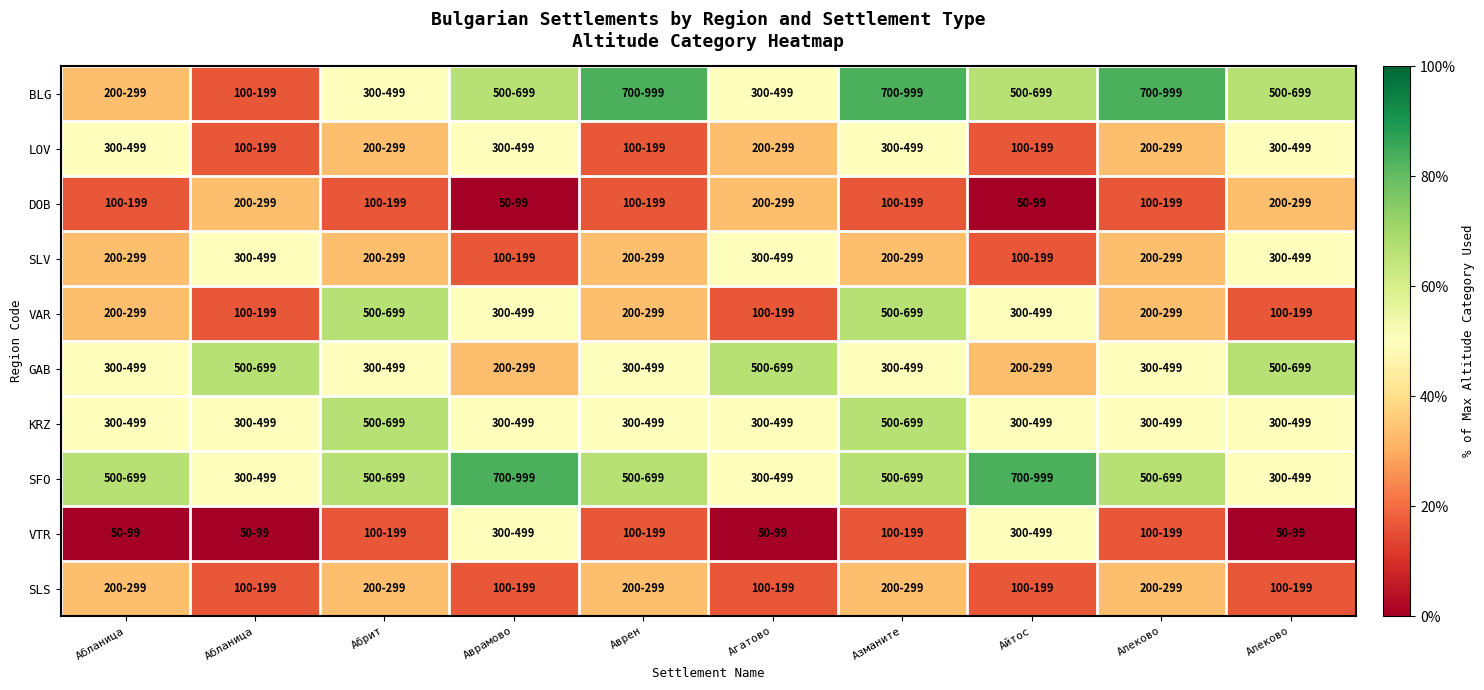

Reading left to right, what are all the values shown in this chart?

BLG: Абланица=33.3	Абланица=16.7	Абрит=50.0	Аврамово=66.7	Аврен=83.3	Агатово=50.0	Азманите=83.3	Айтос=66.7	Алеково=83.3	Алеково=66.7
LOV: Абланица=50.0	Абланица=16.7	Абрит=33.3	Аврамово=50.0	Аврен=16.7	Агатово=33.3	Азманите=50.0	Айтос=16.7	Алеково=33.3	Алеково=50.0
DOB: Абланица=16.7	Абланица=33.3	Абрит=16.7	Аврамово=0.0	Аврен=16.7	Агатово=33.3	Азманите=16.7	Айтос=0.0	Алеково=16.7	Алеково=33.3
SLV: Абланица=33.3	Абланица=50.0	Абрит=33.3	Аврамово=16.7	Аврен=33.3	Агатово=50.0	Азманите=33.3	Айтос=16.7	Алеково=33.3	Алеково=50.0
VAR: Абланица=33.3	Абланица=16.7	Абрит=66.7	Аврамово=50.0	Аврен=33.3	Агатово=16.7	Азманите=66.7	Айтос=50.0	Алеково=33.3	Алеково=16.7
GAB: Абланица=50.0	Абланица=66.7	Абрит=50.0	Аврамово=33.3	Аврен=50.0	Агатово=66.7	Азманите=50.0	Айтос=33.3	Алеково=50.0	Алеково=66.7
KRZ: Абланица=50.0	Абланица=50.0	Абрит=66.7	Аврамово=50.0	Аврен=50.0	Агатово=50.0	Азманите=66.7	Айтос=50.0	Алеково=50.0	Алеково=50.0
SFO: Абланица=66.7	Абланица=50.0	Абрит=66.7	Аврамово=83.3	Аврен=66.7	Агатово=50.0	Азманите=66.7	Айтос=83.3	Алеково=66.7	Алеково=50.0
VTR: Абланица=0.0	Абланица=0.0	Абрит=16.7	Аврамово=50.0	Аврен=16.7	Агатово=0.0	Азманите=16.7	Айтос=50.0	Алеково=16.7	Алеково=0.0
SLS: Абланица=33.3	Абланица=16.7	Абрит=33.3	Аврамово=16.7	Аврен=33.3	Агатово=16.7	Азманите=33.3	Айтос=16.7	Алеково=33.3	Алеково=16.7